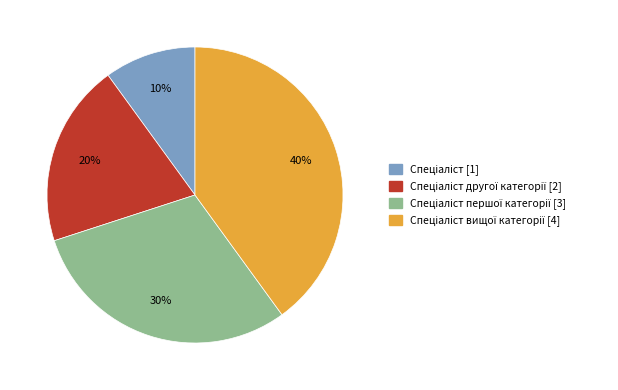

Is there a majority slice in this chart?

No